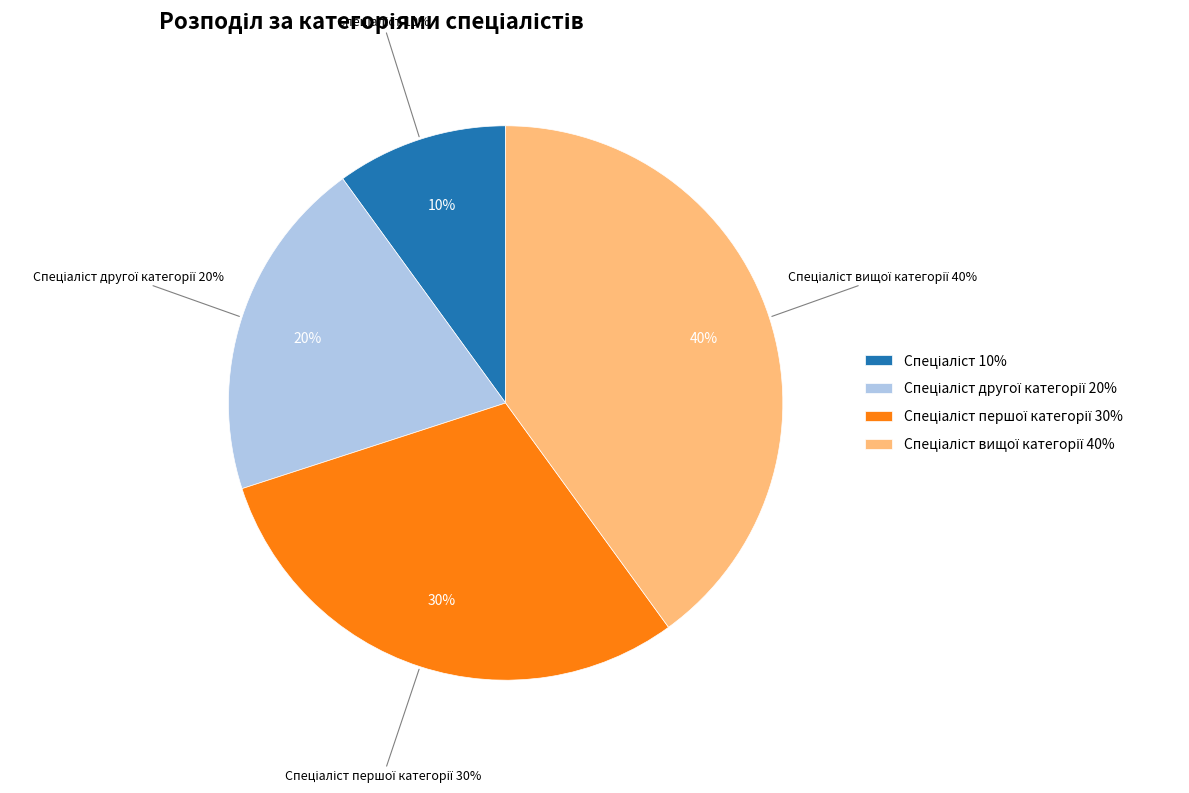

To the nearest percent, what is the difference between the Спеціаліст другої категорії and Спеціаліст slice percentages?

10%